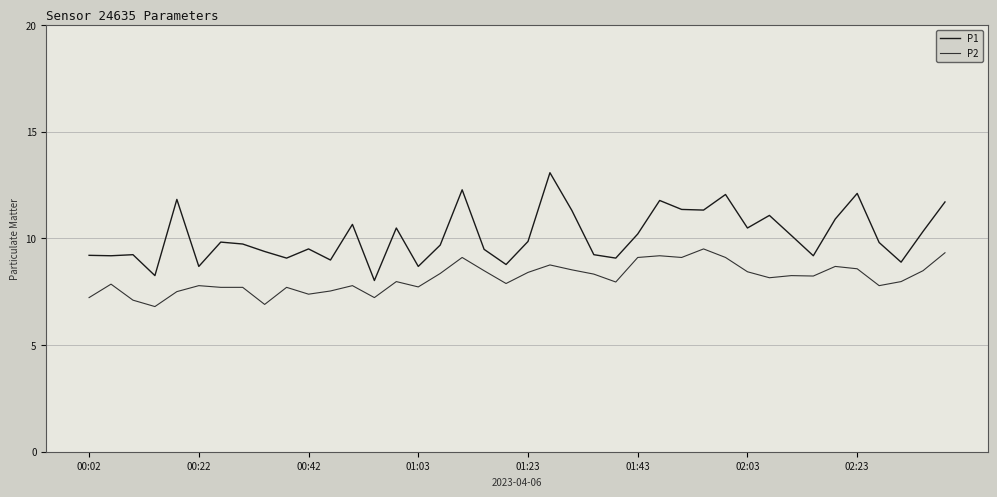

What is the difference between the maximum and minimum values in the P2 series?

2.7